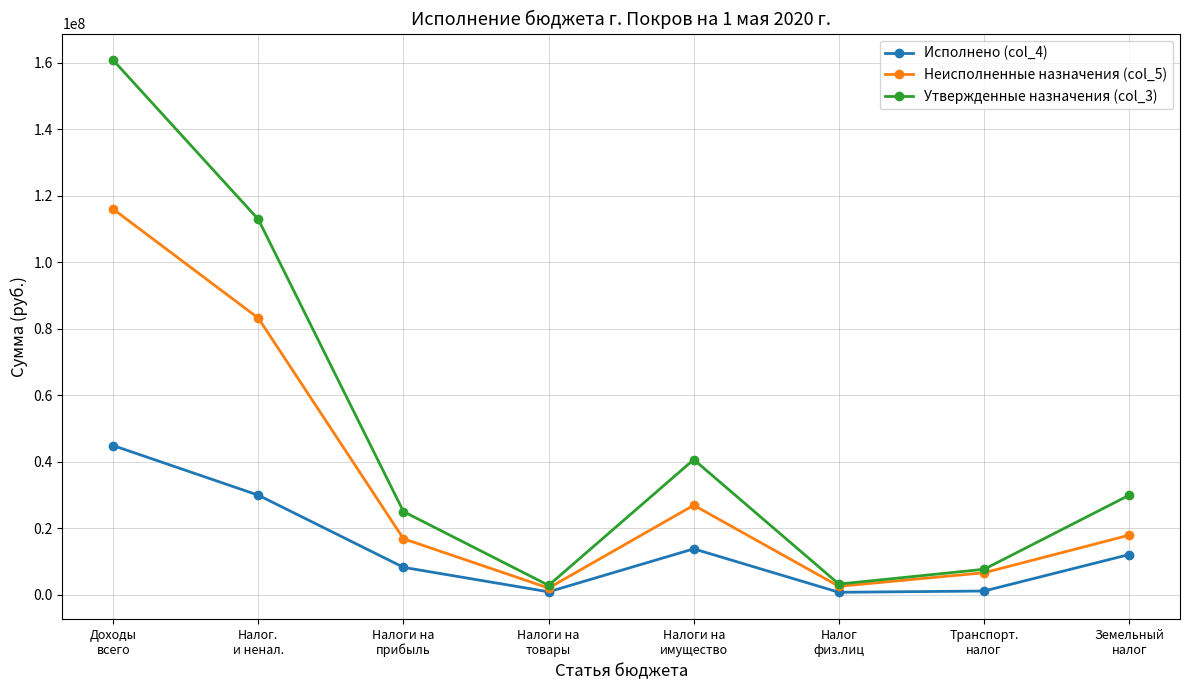

Count the number of categories in the chart.

8